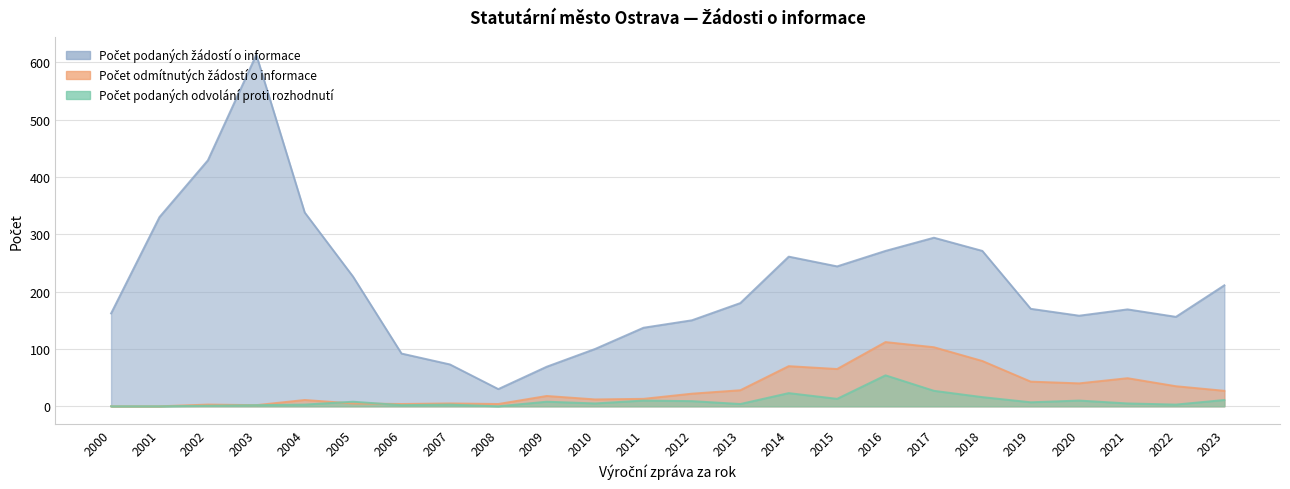

True or false: Počet odmítnutých žádostí o informace and Počet podaných odvolání proti rozhodnutí cross at least once.

True